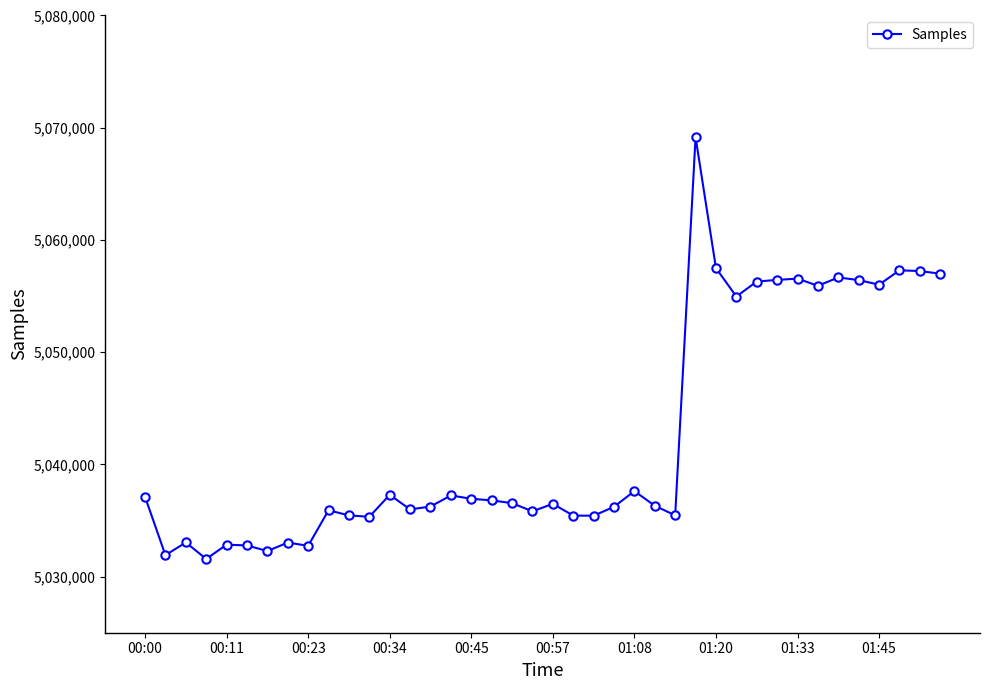

What is the difference between the maximum and second lowest values?

37246